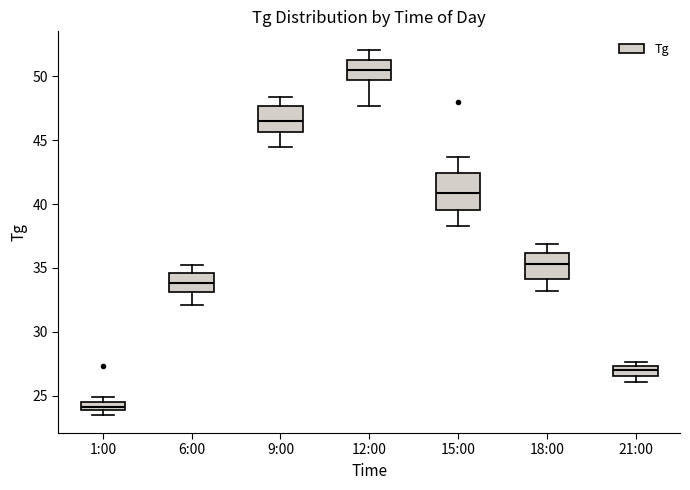

Where does the median line of the box for 15:00 sit on the y-axis? The values are not printed on the chart, so give them approximately, as read against the axis.

41.0